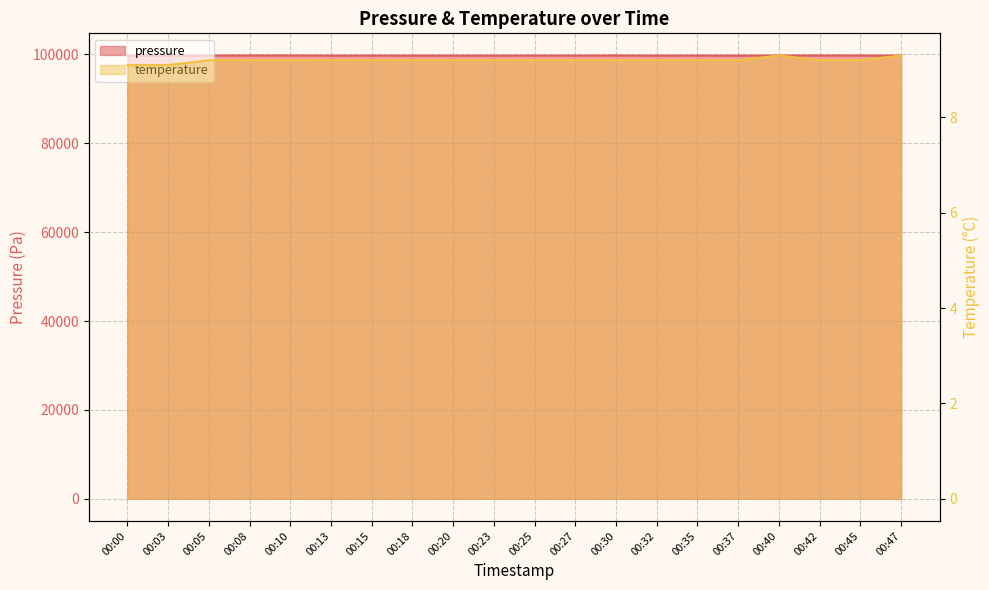

At how many categories does at least one series exceed 46230?

20